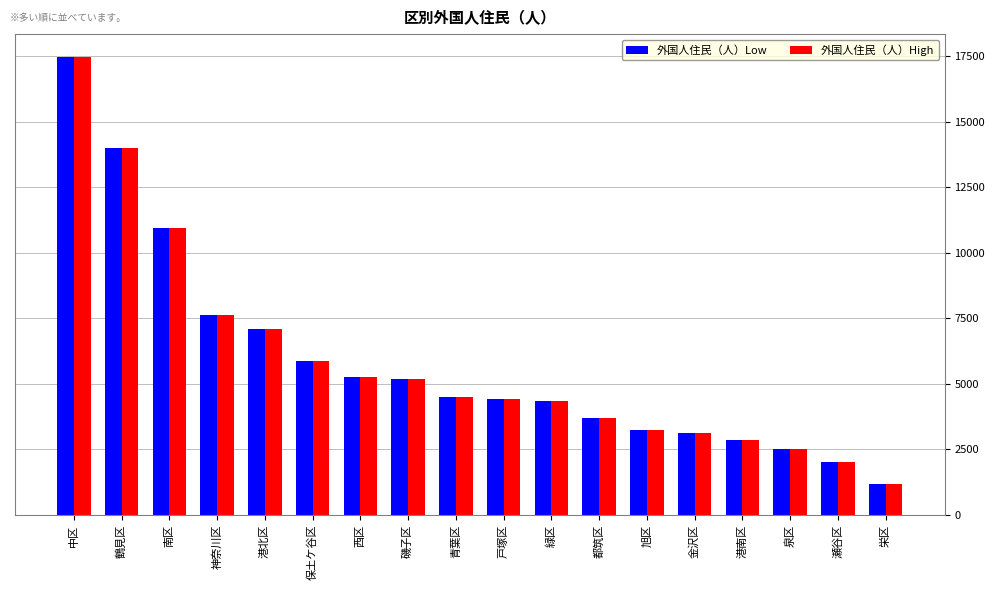

The value of 外国人住民（人）Low at 金沢区 is 5067. True or false?

False